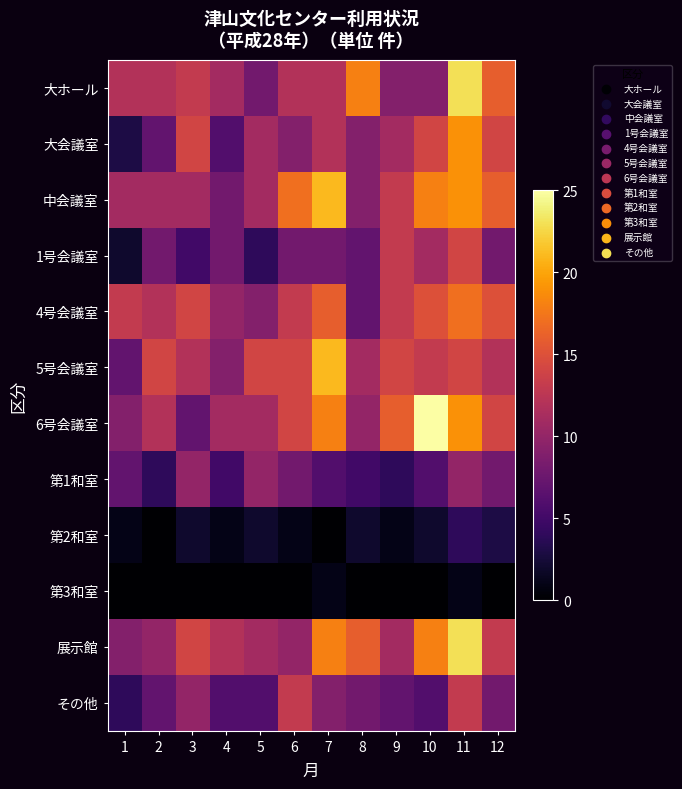

Reading left to right, extract all data points from this chart.

大ホール: 1=12	2=12	3=13	4=11	5=8	6=12	7=12	8=18	9=9	10=9	11=23	12=16
大会議室: 1=3	2=7	3=14	4=6	5=11	6=9	7=12	8=9	9=11	10=14	11=19	12=14
中会議室: 1=11	2=11	3=11	4=8	5=11	6=17	7=21	8=9	9=13	10=18	11=19	12=16
1号会議室: 1=2	2=8	3=5	4=8	5=4	6=8	7=8	8=7	9=13	10=11	11=14	12=8
4号会議室: 1=13	2=12	3=14	4=10	5=9	6=13	7=16	8=7	9=13	10=15	11=17	12=15
5号会議室: 1=7	2=14	3=12	4=9	5=14	6=14	7=21	8=11	9=14	10=13	11=14	12=12
6号会議室: 1=9	2=12	3=7	4=11	5=11	6=14	7=18	8=10	9=16	10=25	11=19	12=14
第1和室: 1=7	2=4	3=10	4=5	5=10	6=8	7=6	8=5	9=4	10=6	11=10	12=8
第2和室: 1=1	2=0	3=2	4=1	5=2	6=1	7=0	8=2	9=1	10=2	11=4	12=3
第3和室: 1=0	2=0	3=0	4=0	5=0	6=0	7=1	8=0	9=0	10=0	11=1	12=0
展示館: 1=9	2=10	3=14	4=12	5=11	6=10	7=18	8=16	9=11	10=18	11=23	12=13
その他: 1=4	2=7	3=10	4=6	5=6	6=13	7=9	8=8	9=7	10=6	11=13	12=8